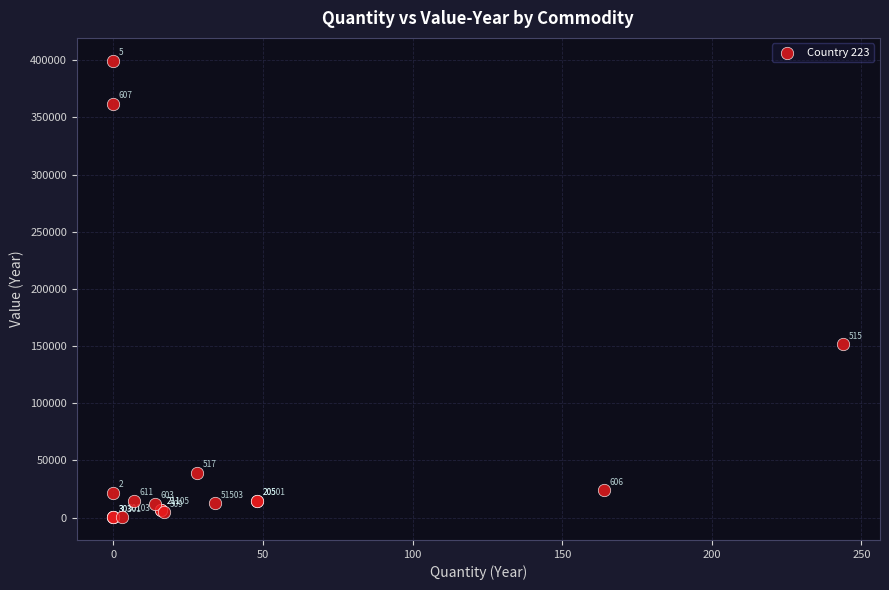

What Y value in the scatter plot is closest to 199969?

151742